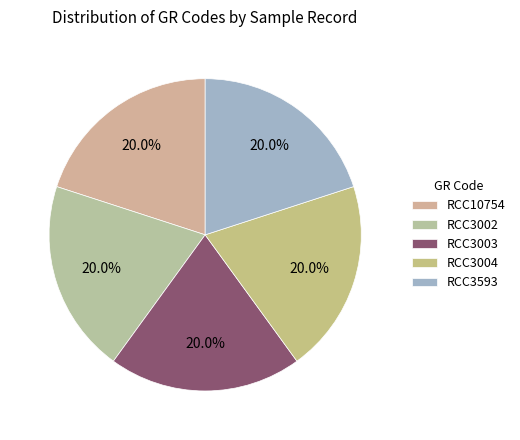

To the nearest percent, what is the difference between the largest and smallest slice percentages?

0%